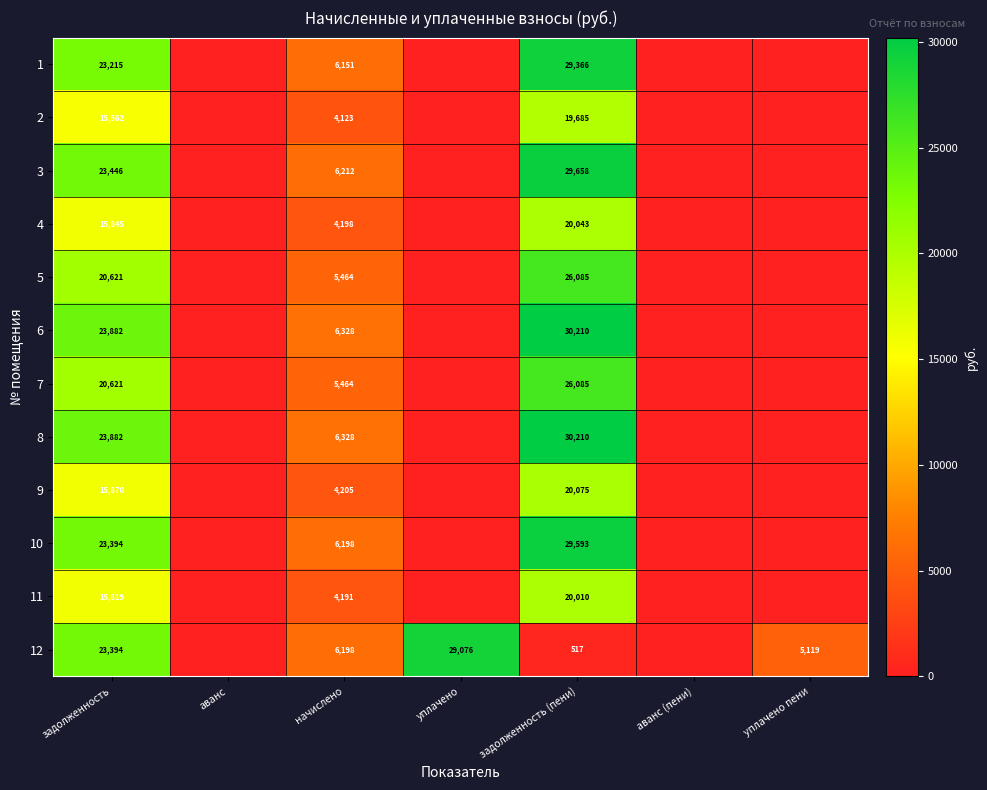

What is the total value across all series at задолженность?

245551